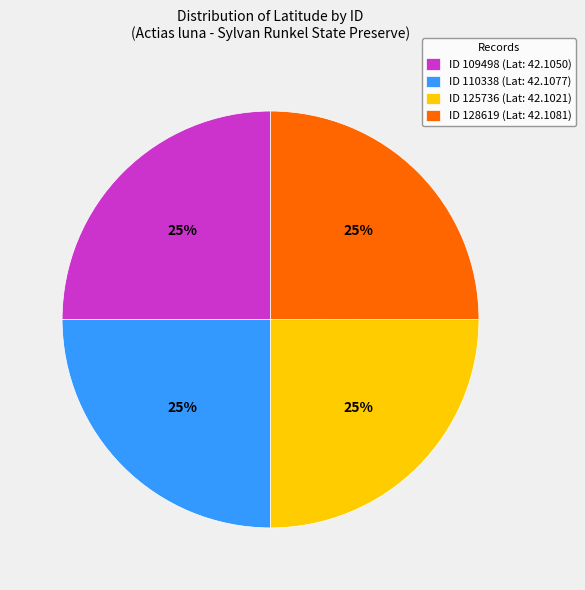

Approximately how many times larger is the value at ID 125736 (Lat: 42.1021) compared to ID 128619 (Lat: 42.1081)?

1.0